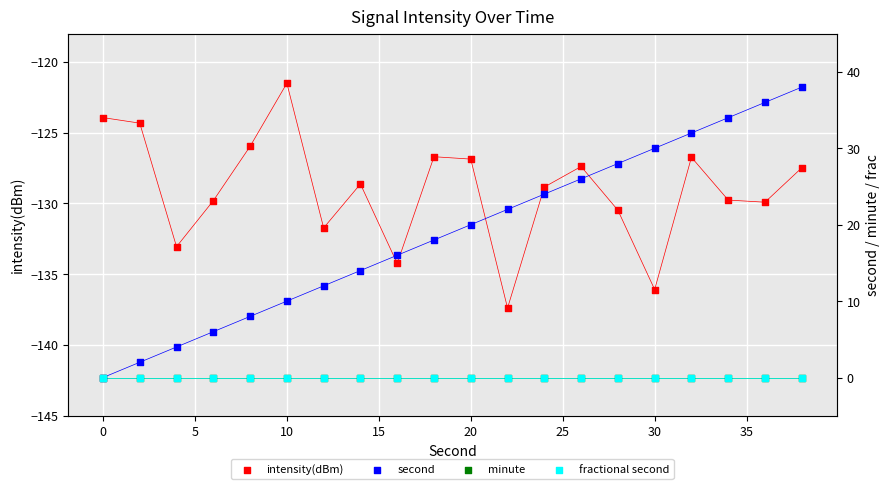

Is the value of fractional second at −5 greater than the value of minute at 25?

No